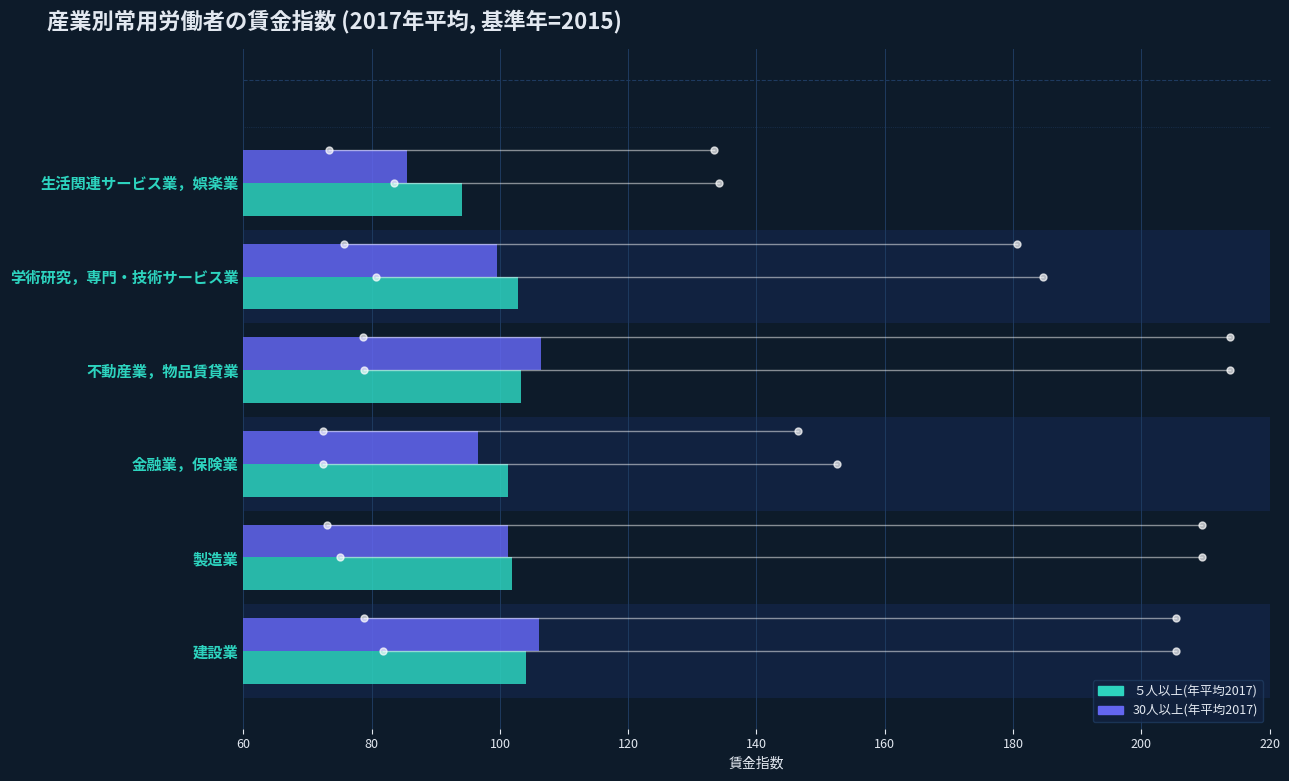

Where is 30人以上(年平均2017) nearest to the value 95?

金融業，保険業